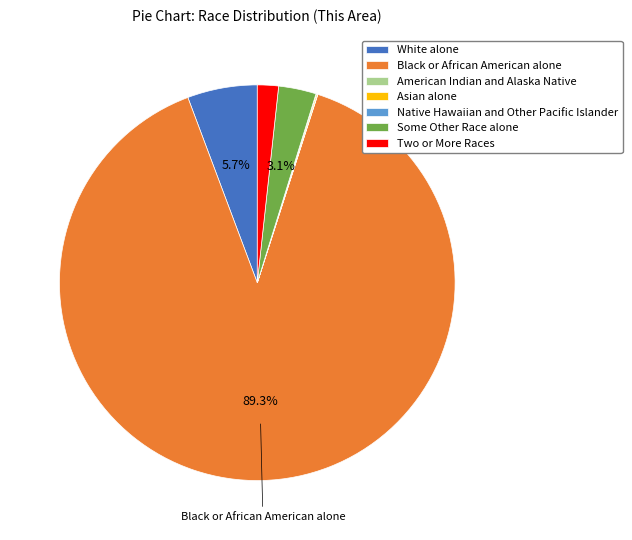

To the nearest percent, what is the difference between the Black or African American alone and Some Other Race alone slice percentages?

86%